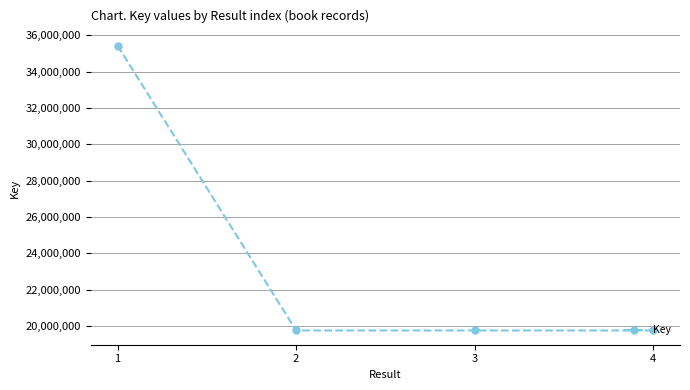

Approximately how many times larger is the value at 1 compared to 2?

1.8